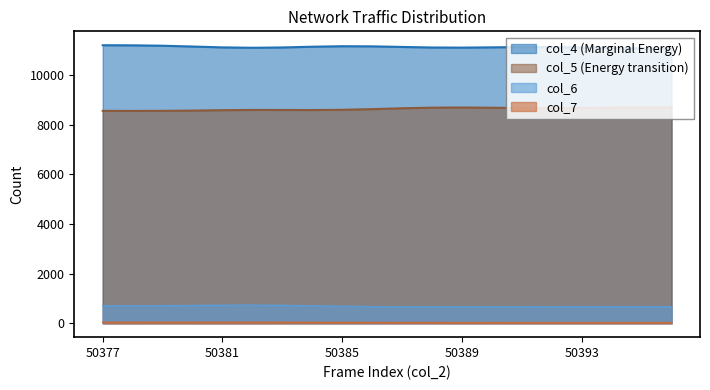

How many data points in col_4 are above 11174?

9